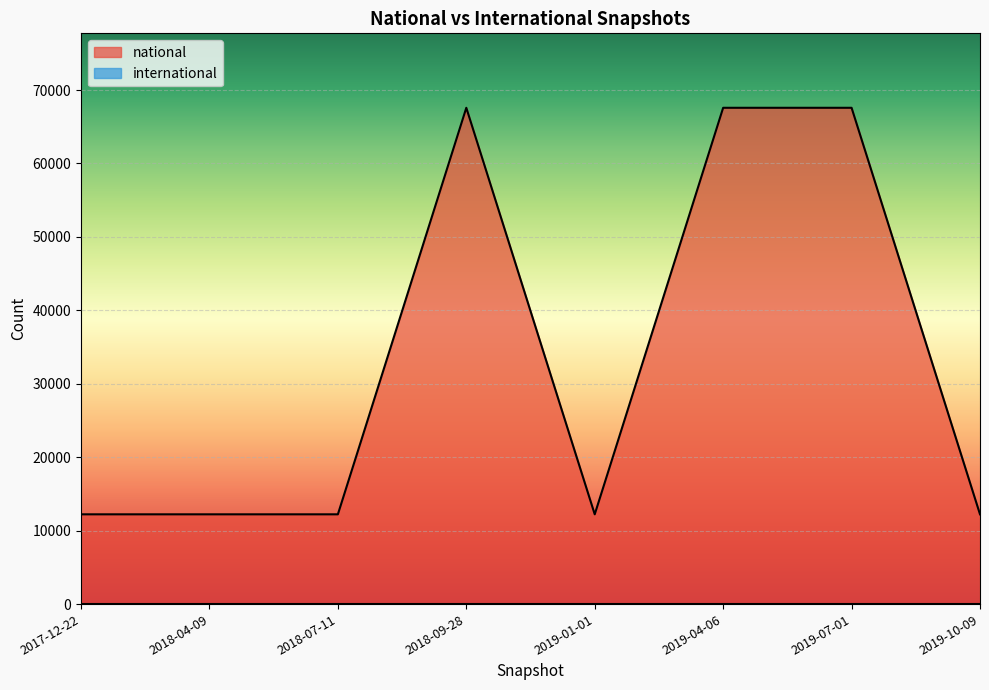

What is the difference between the values at 2018-09-28 and 2019-10-09?

55349